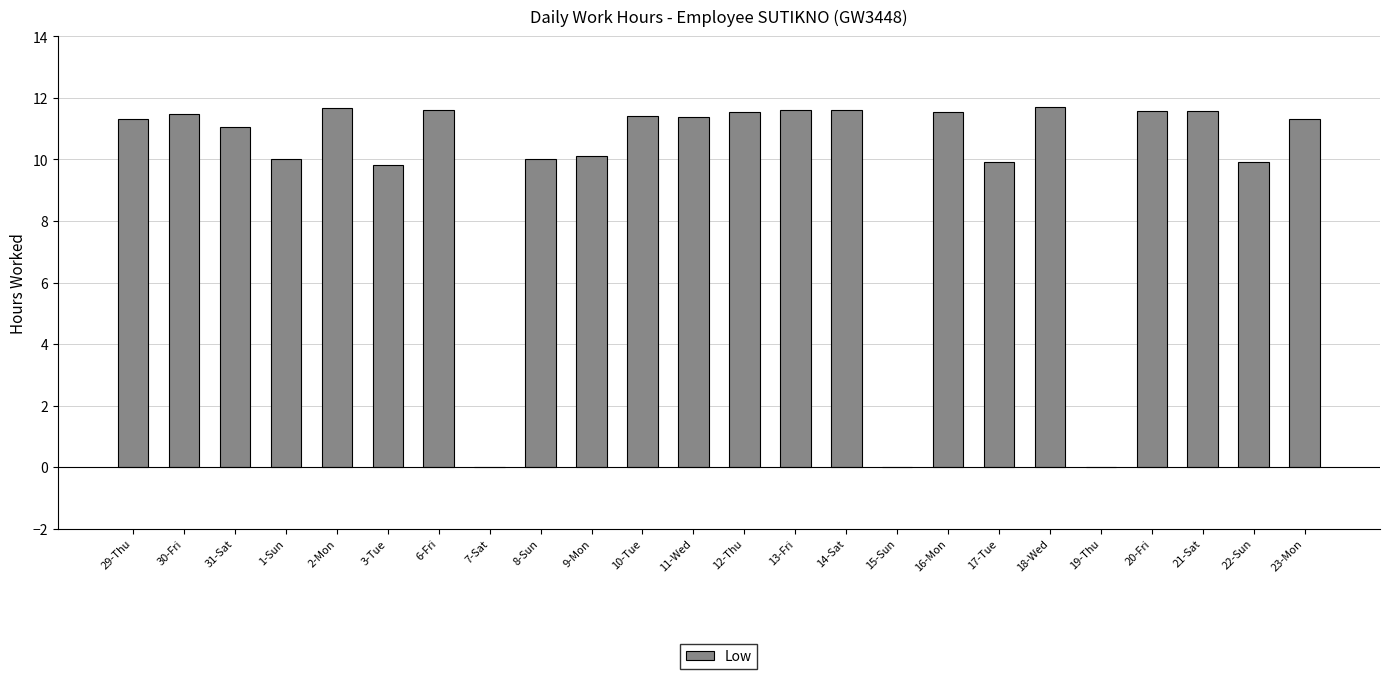

The value at 20-Fri is 11.6. True or false?

True